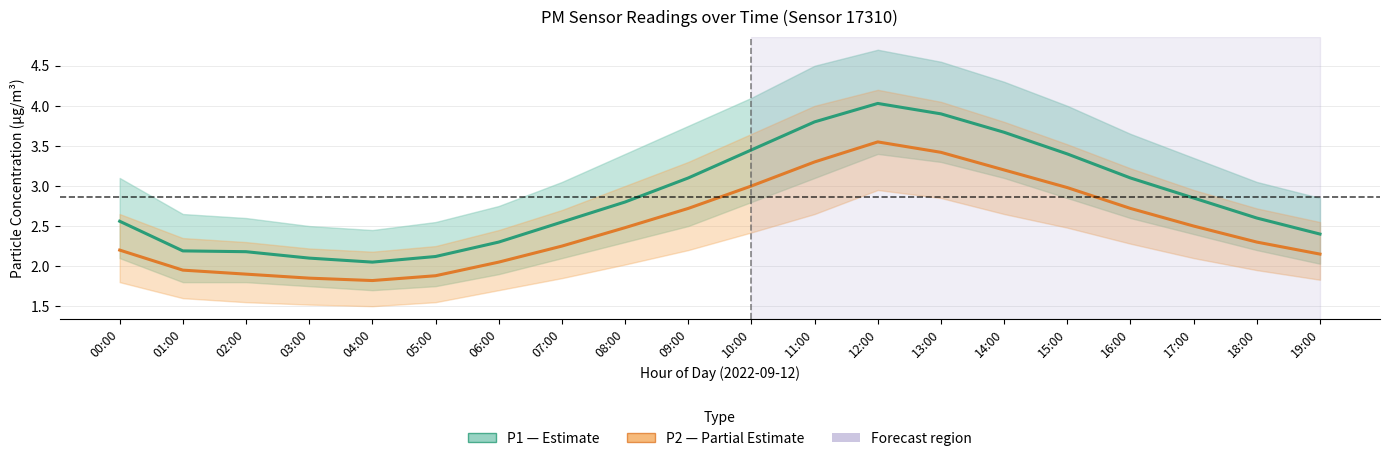

Reading left to right, transcribe all the data shown in this chart.

P1 (PM10): 2.6	2.2	2.2	2.1	2.0	2.1	2.3	2.5	2.8	3.1	3.5	3.8	4.0	3.9	3.7	3.4	3.1	2.9	2.6	2.4
P2 (PM2.5): 2.2	1.9	1.9	1.9	1.8	1.9	2.0	2.2	2.5	2.7	3.0	3.3	3.5	3.4	3.2	3.0	2.7	2.5	2.3	2.1